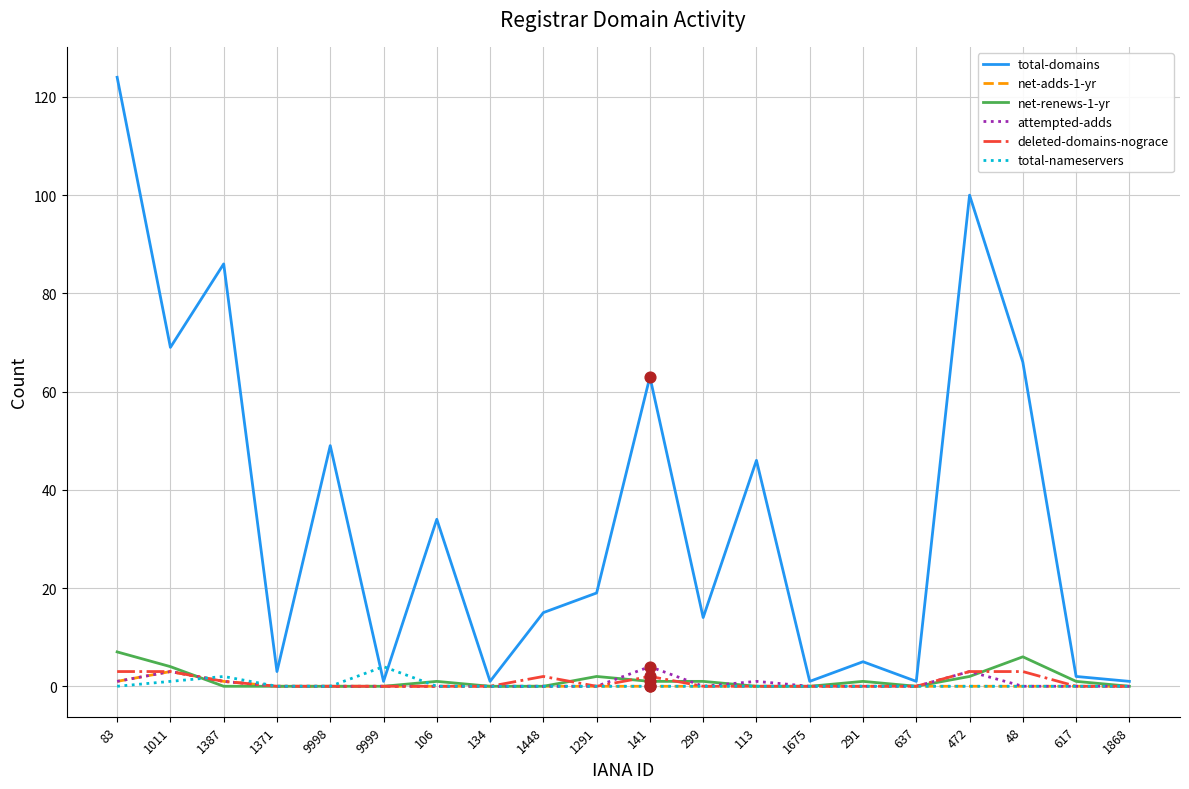

At which category is the sum across all series the highest?

83